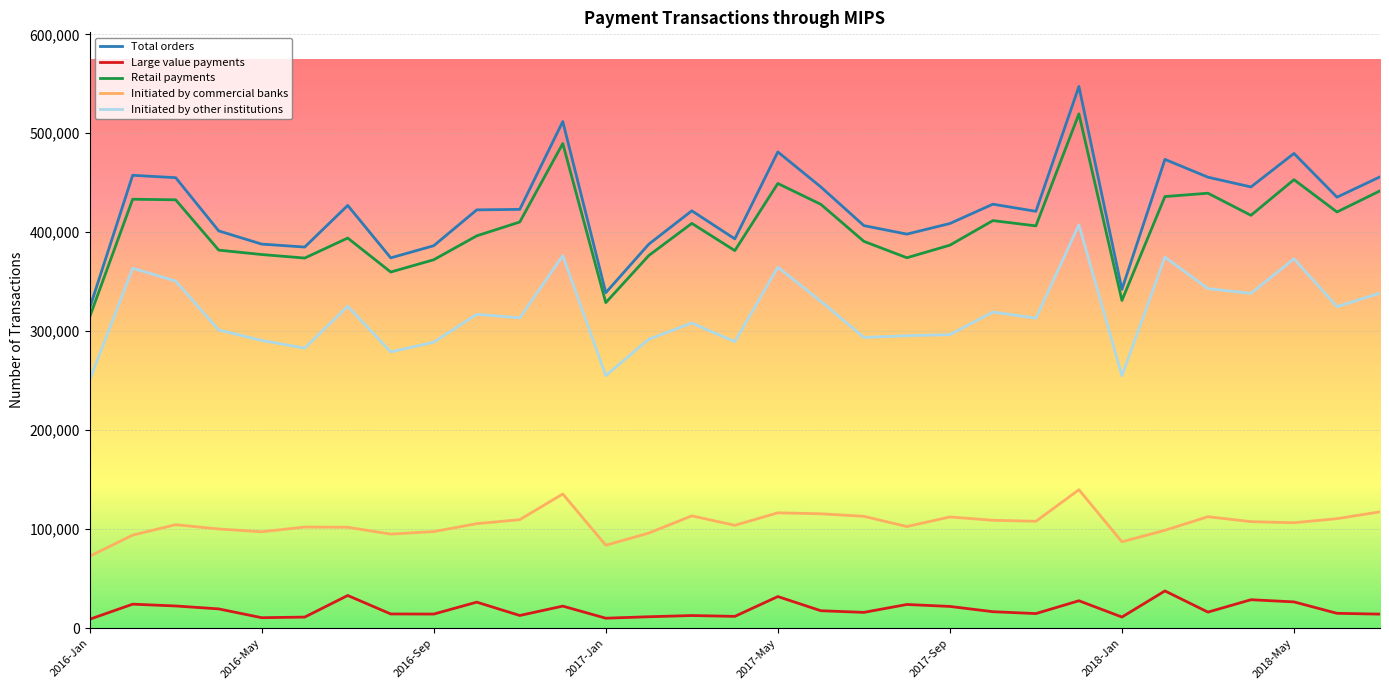

What is the difference between the maximum and minimum values in the Large value payments series?

28637